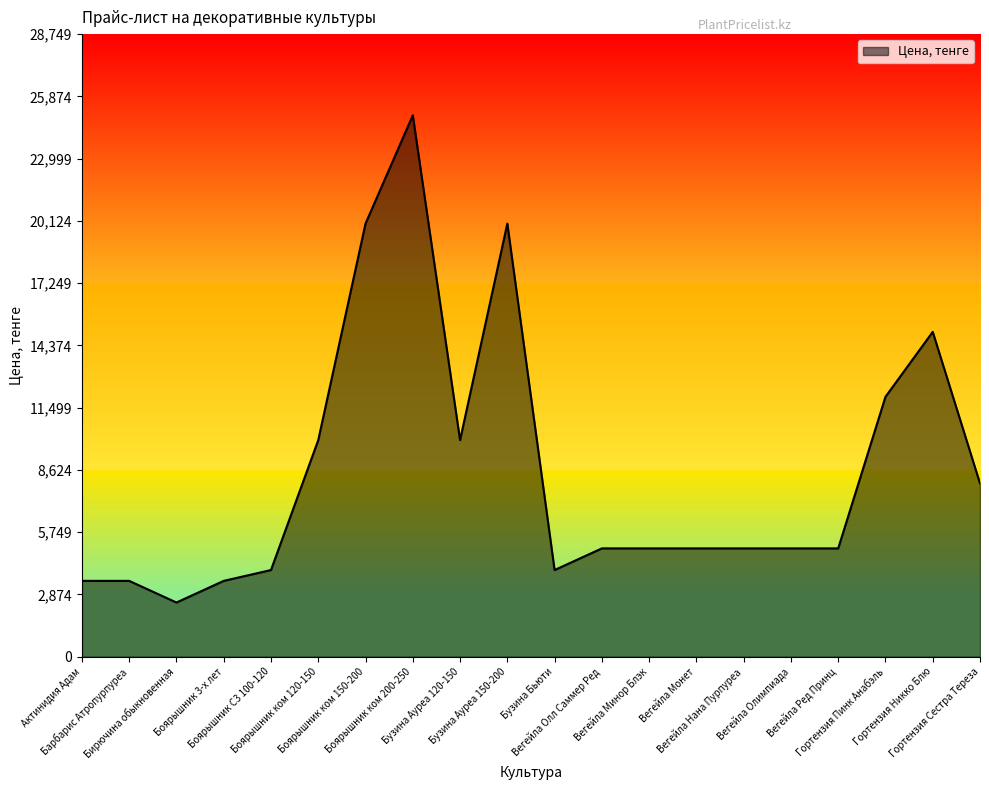

Reading right to left, extract all data points from this chart.

8000	15000	12000	5000	5000	5000	5000	5000	5000	4000	20000	10000	25000	20000	10000	4000	3500	2500	3500	3500